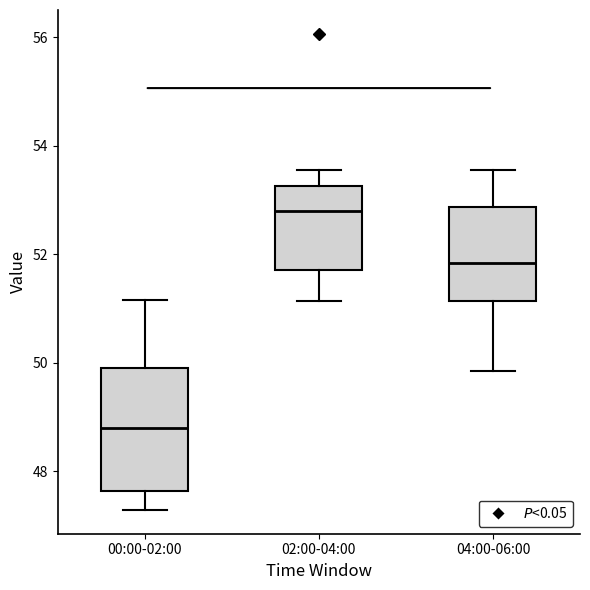

Reading left to right, transcribe this box plot: for each box, give where its median line is, the range the box spans, and where its two whiskers end, as read against the y-axis. The values are not printed on the chart, so give them approximately, as read against the axis.

00:00-02:00: median 48.8, box 47.6 to 50.0, whiskers 47.2 to 51.2
02:00-04:00: median 52.8, box 51.8 to 53.2, whiskers 51.2 to 53.6
04:00-06:00: median 51.8, box 51.2 to 52.8, whiskers 49.8 to 53.6